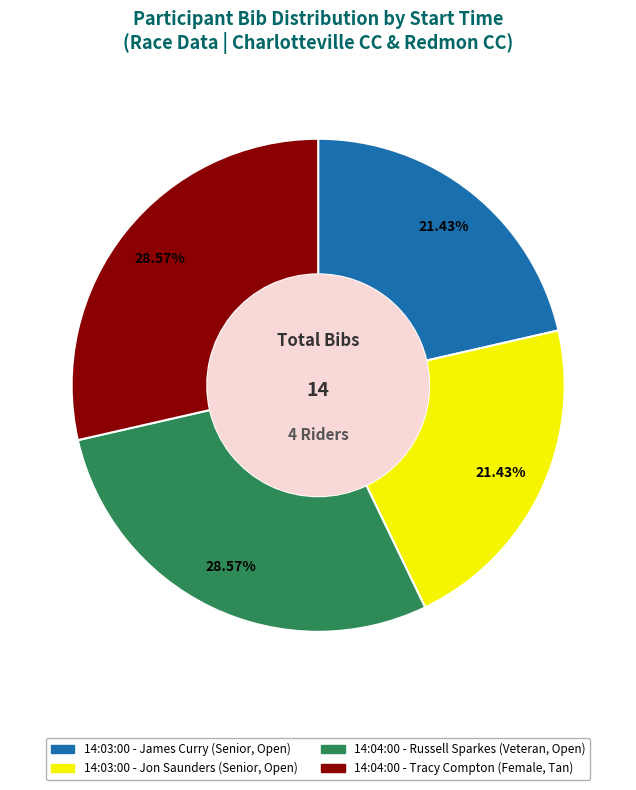

Is it true that 14:03:00 - Jon Saunders is 21% of the pie?

True